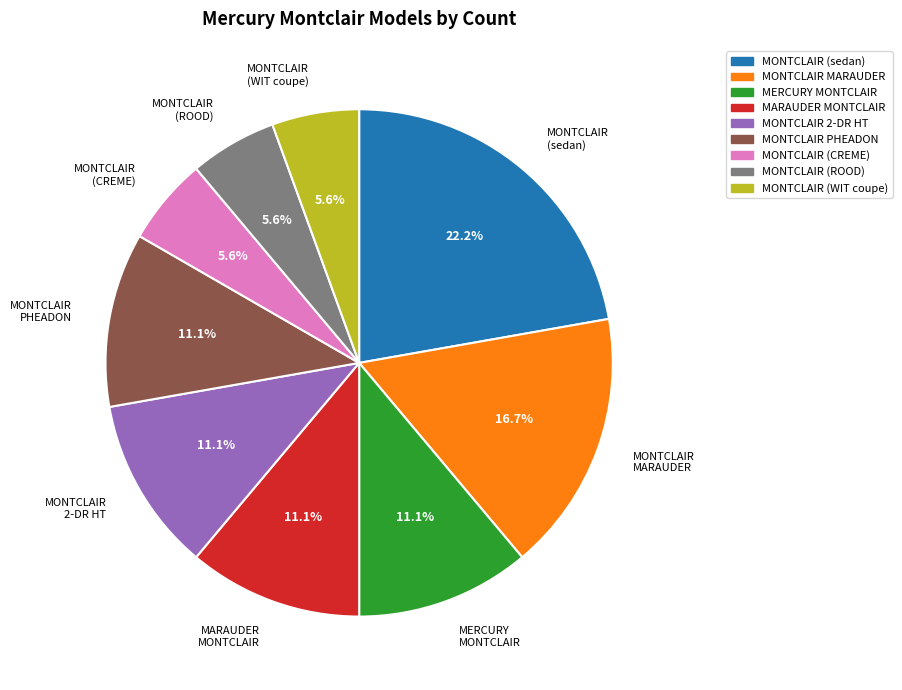

Does any single category account for the majority?

No